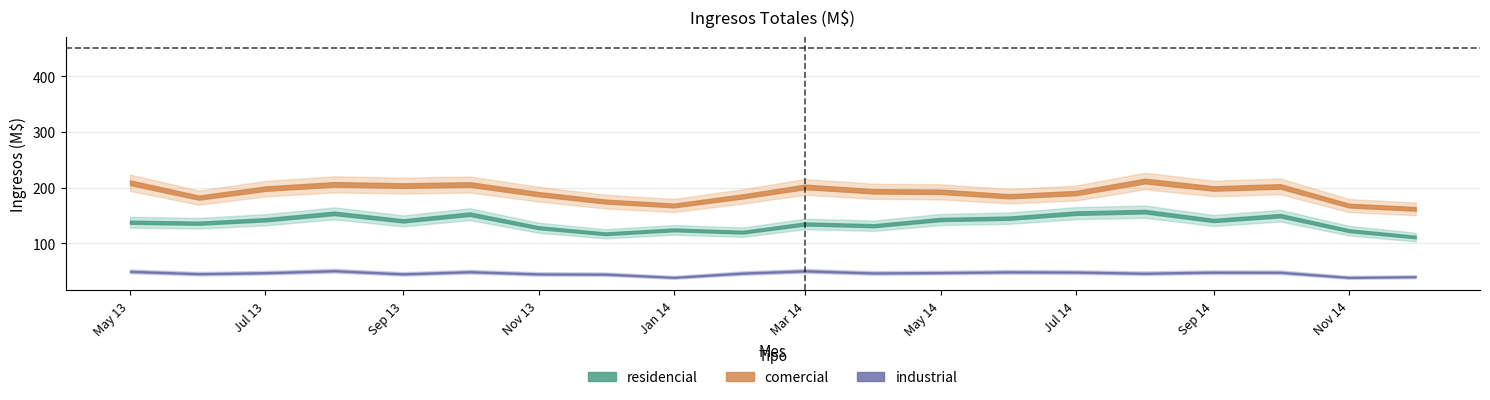

True or false: residencial and industrial intersect in this chart.

False